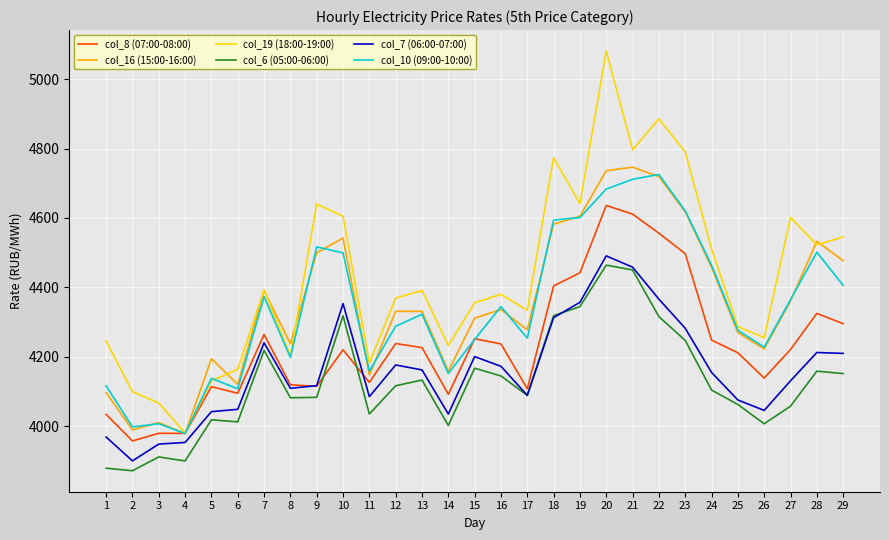

What is the minimum value shown in the chart?

3871.9